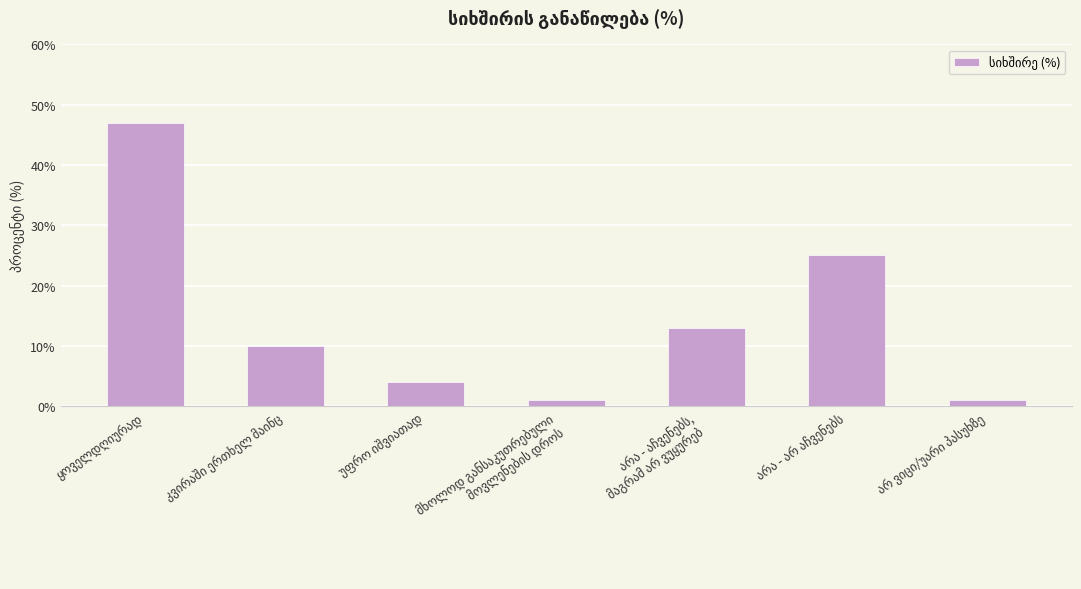

What is the difference between the maximum and minimum values?

46